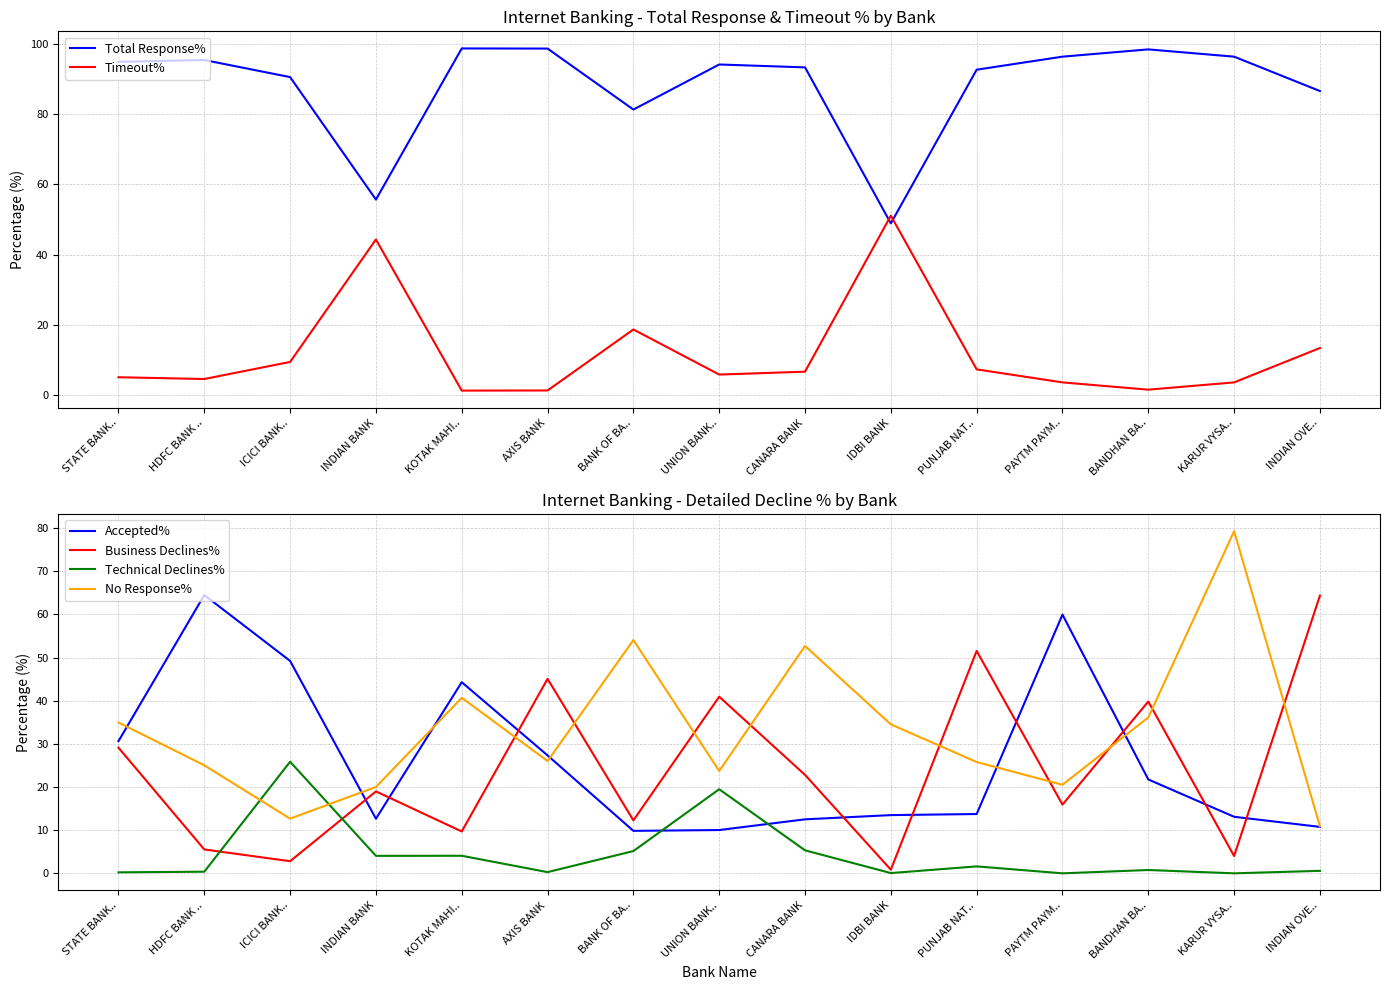

Where is Business Declines% nearest to the value 32?

STATE BANK..